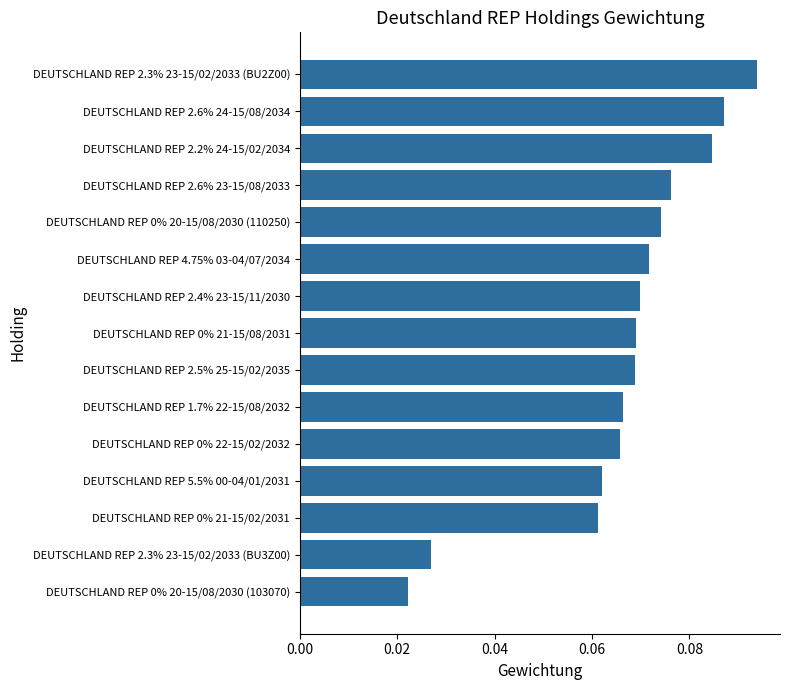

How many values are between 0 and 1?

15